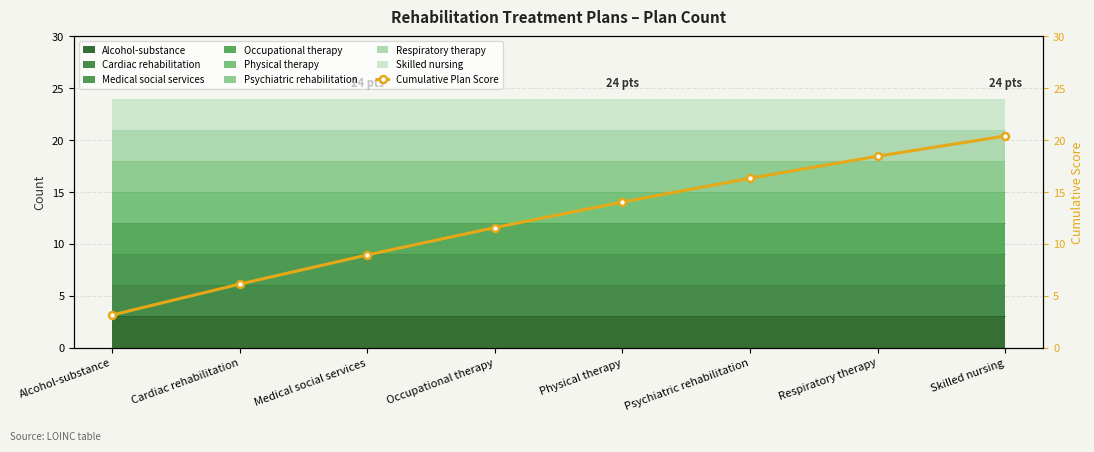

Between Alcohol-substance and Cardiac rehabilitation, which is larger?

Cardiac rehabilitation